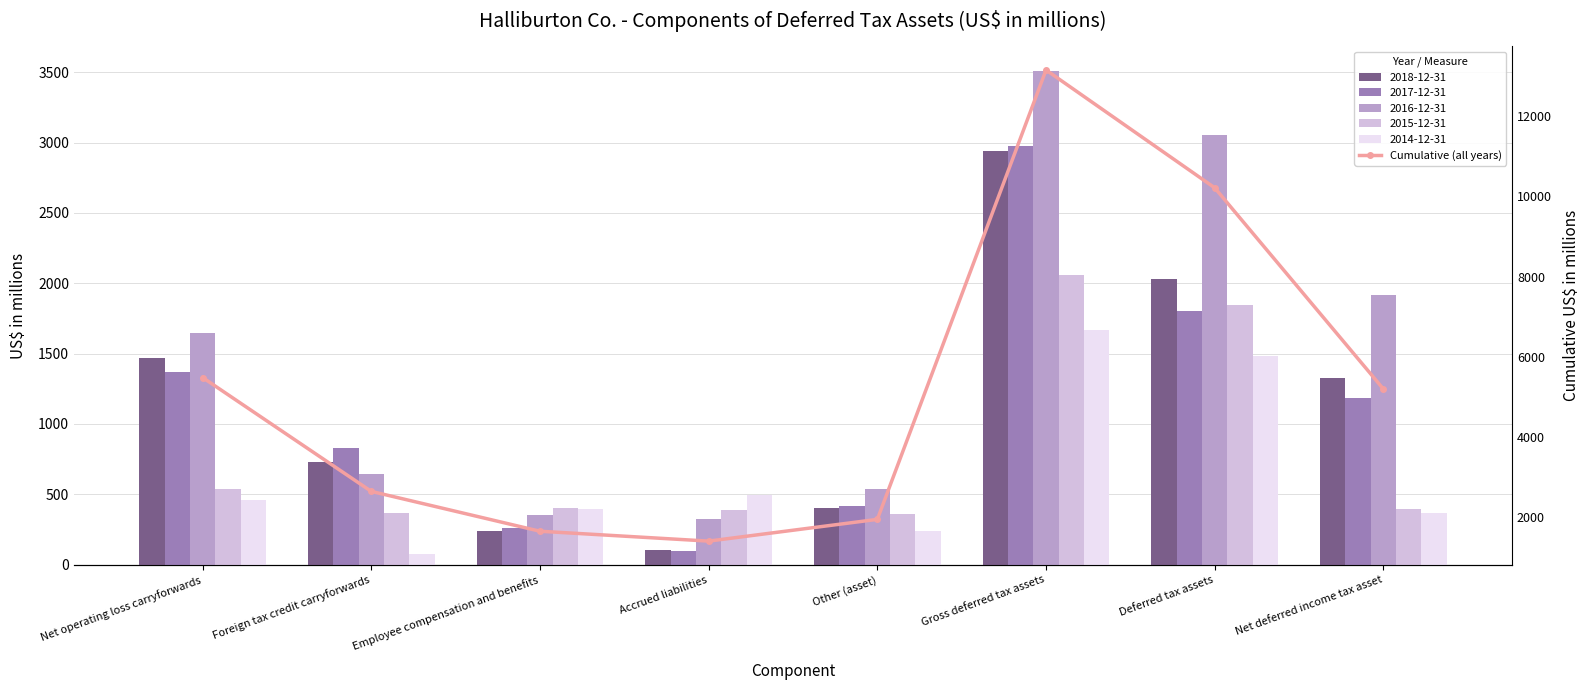

List the labels in order of value, largest first.

Gross deferred tax assets, Deferred tax assets, Net operating loss carryforwards, Net deferred income tax asset, Foreign tax credit carryforwards, Other (asset), Employee compensation and benefits, Accrued liabilities